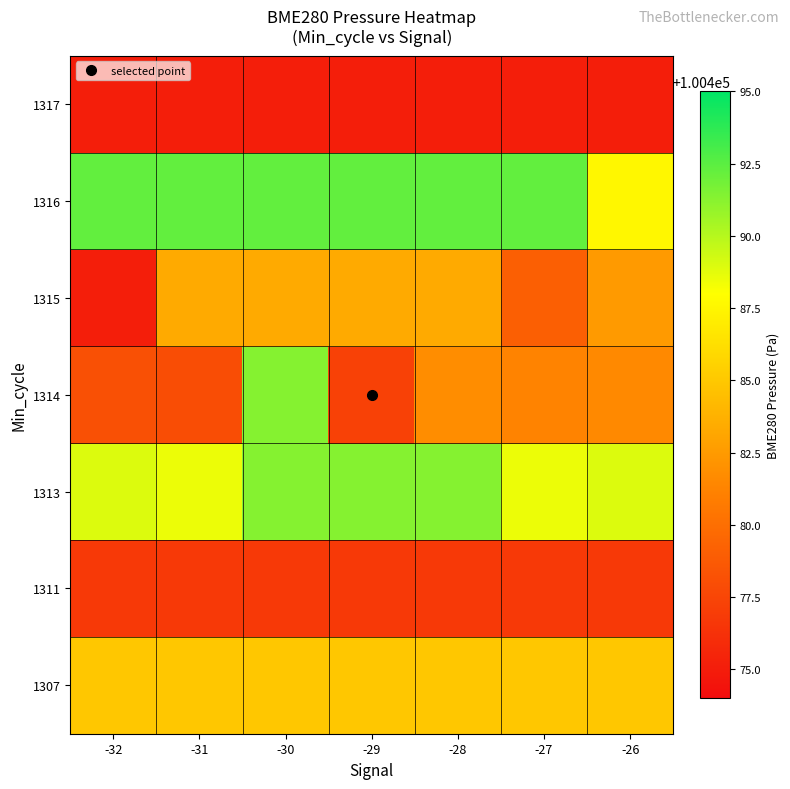

Reading right to left, what are all the values shown in this chart?

1307: -26=100484.9	-27=100484.9	-28=100484.9	-29=100484.9	-30=100484.9	-31=100484.9	-32=100484.9
1311: -26=100476.7	-27=100476.7	-28=100476.7	-29=100476.7	-30=100476.7	-31=100476.7	-32=100476.7
1313: -26=100488.9	-27=100488.5	-28=100491.3	-29=100491.3	-30=100491.3	-31=100488.5	-32=100488.9
1314: -26=100481.6	-27=100481.2	-28=100481.8	-29=100477.2	-30=100491.3	-31=100478.0	-32=100478.1
1315: -26=100482.5	-27=100479.1	-28=100483.4	-29=100483.4	-30=100483.4	-31=100483.4	-32=100475.1
1316: -26=100487.6	-27=100492.3	-28=100492.3	-29=100492.3	-30=100492.3	-31=100492.3	-32=100492.3
1317: -26=100475.1	-27=100475.1	-28=100475.1	-29=100475.1	-30=100475.1	-31=100475.1	-32=100475.1